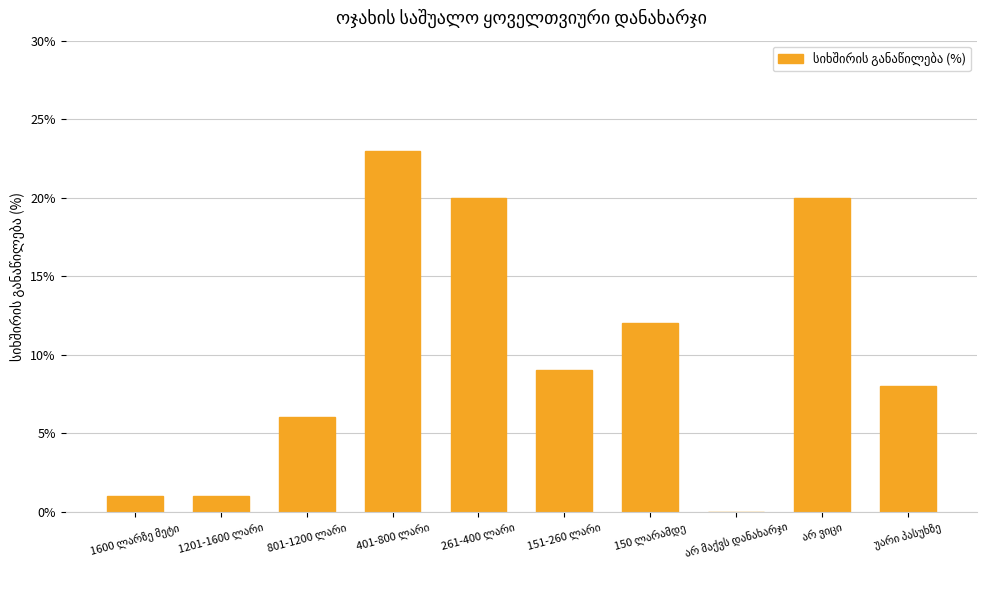

What is the maximum value shown in the chart?

23